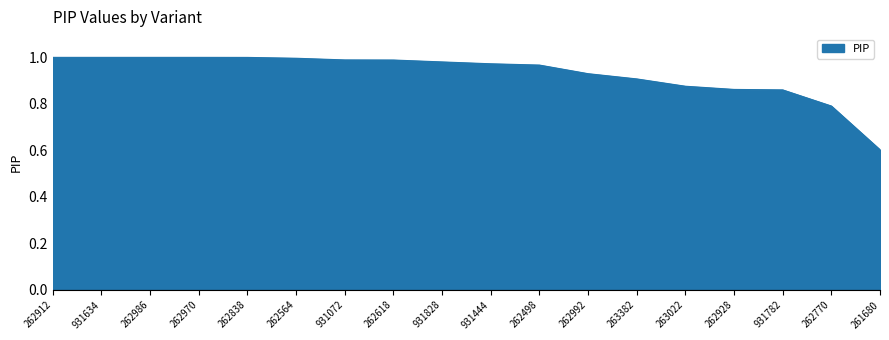

Between 262838 and 263382, which is larger?

262838